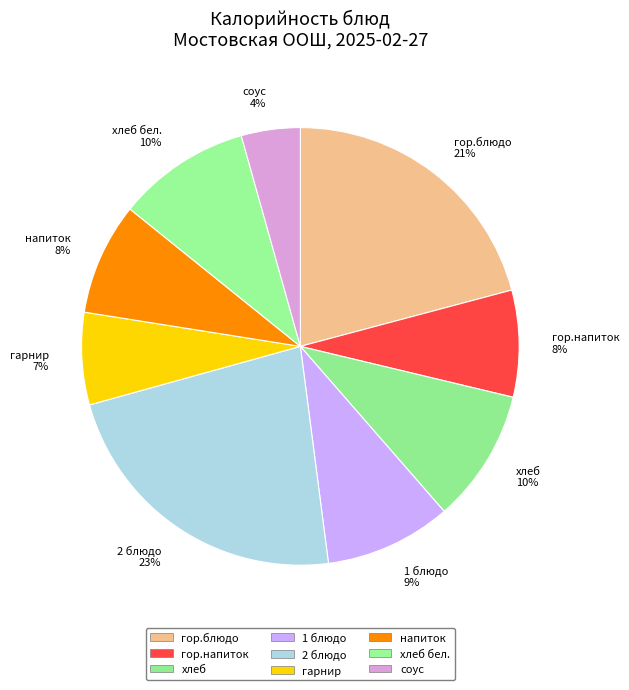

Is it true that гор.блюдо 21% is 21% of the pie?

True